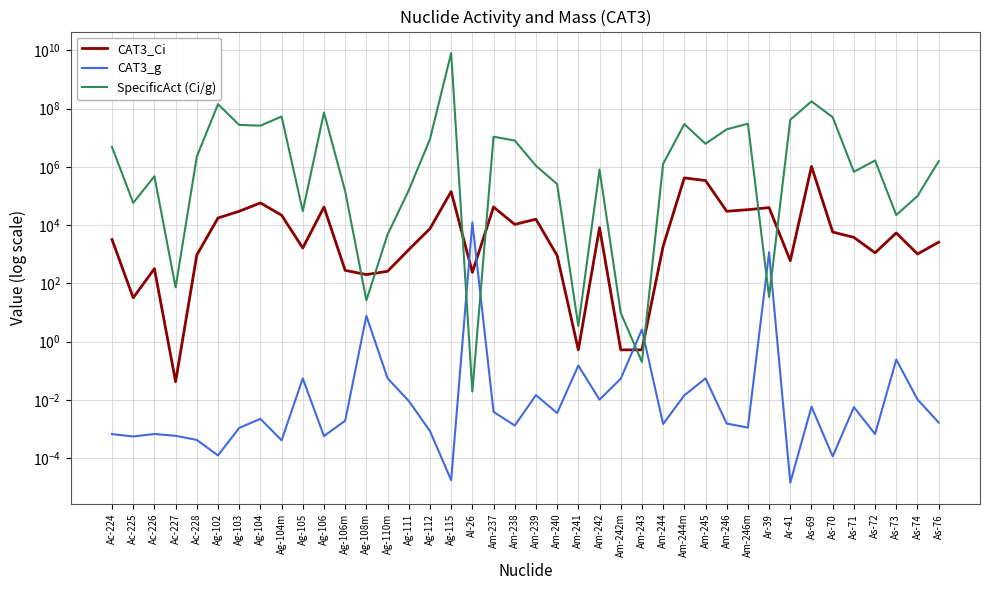

At which label is CAT3_Ci closest to 520000?

Am-244m